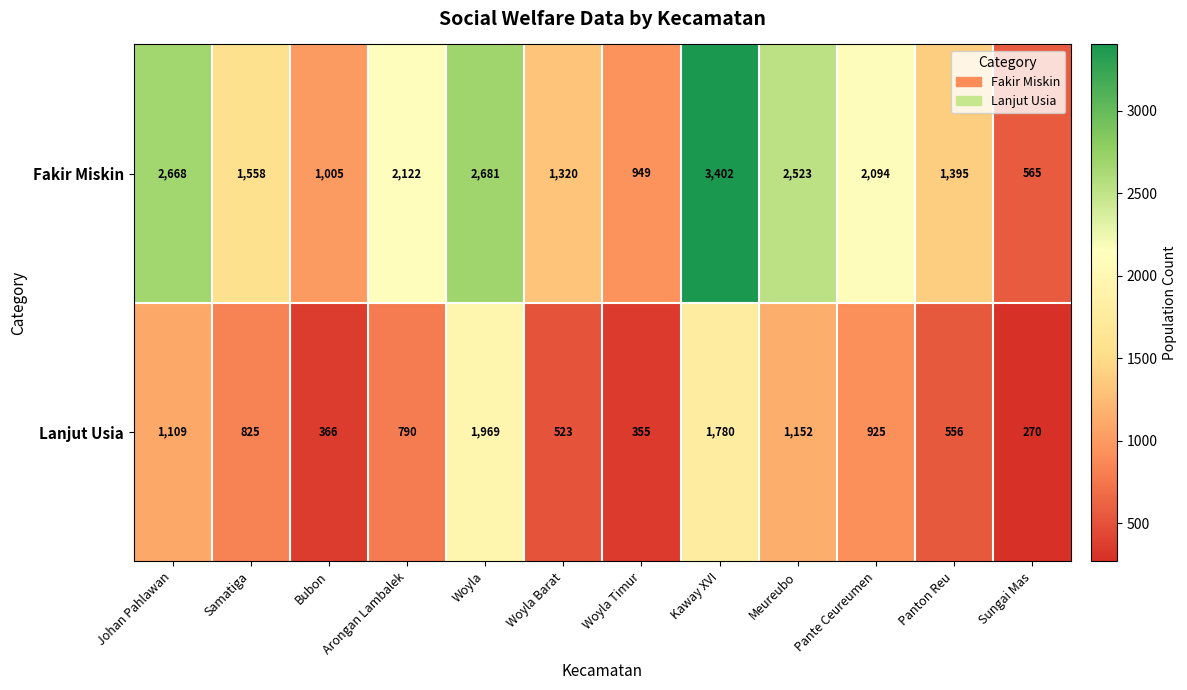

Where does the Fakir Miskin series first go above 2094?

Johan Pahlawan